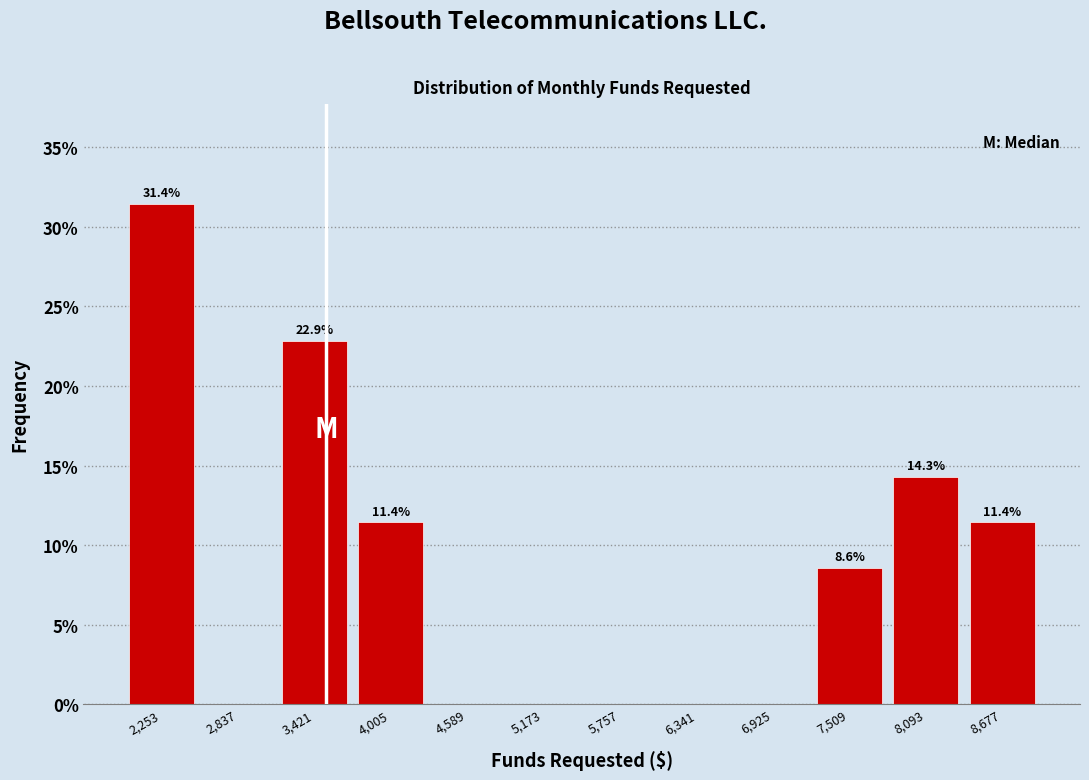

Which range on the x-axis has the tallest bar?

2000 to 2500